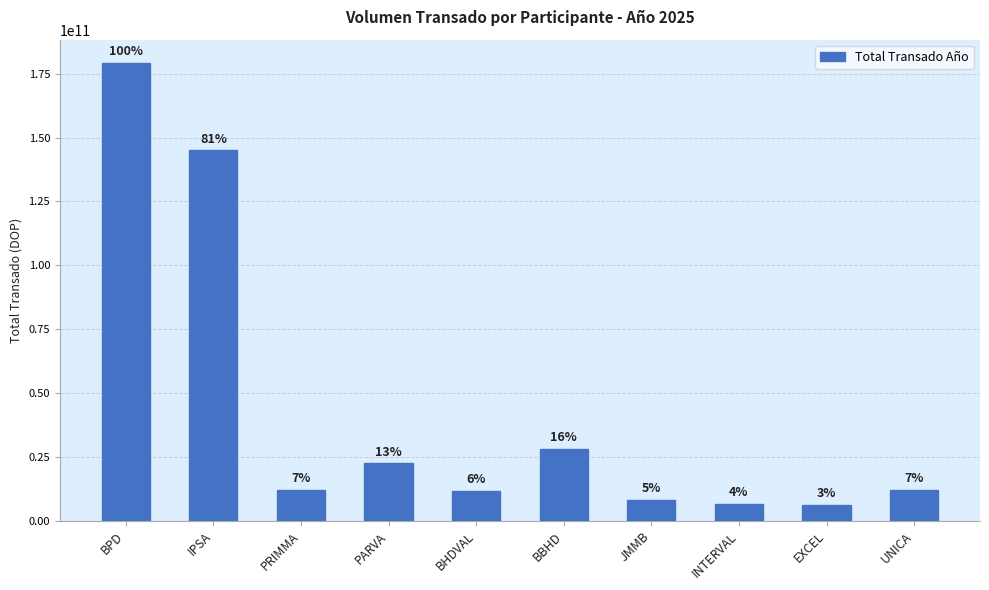

How many bars are there in total?

10